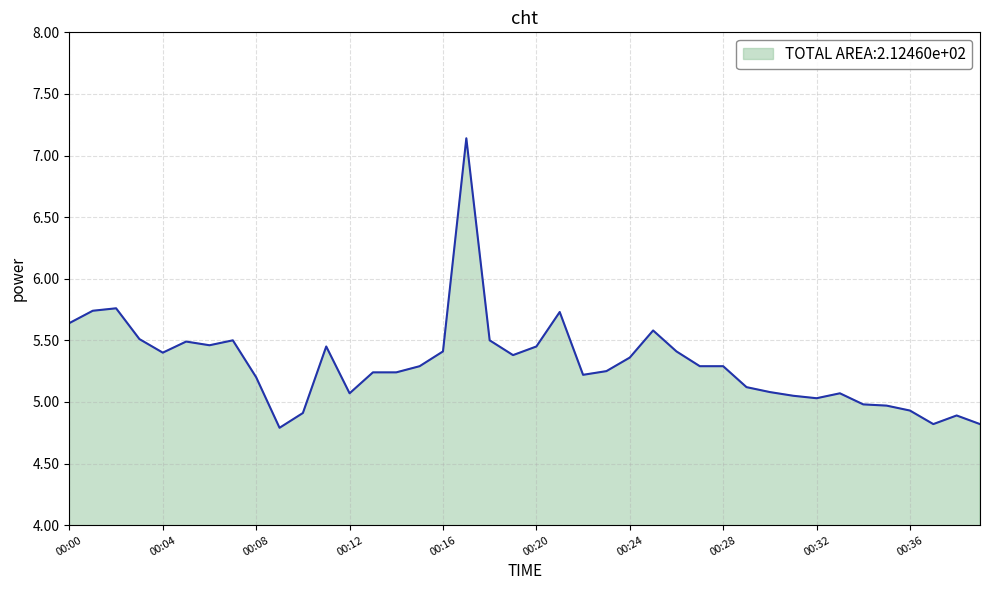

Does the chart display data point markers on the line(s)?

No